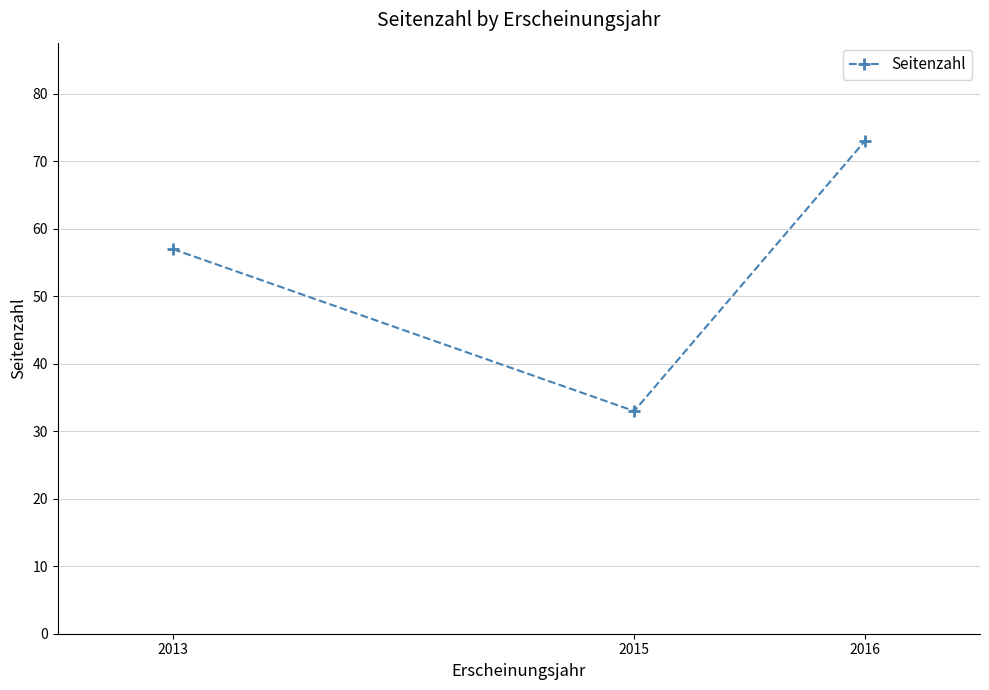

Does the chart display data point markers on the line(s)?

Yes